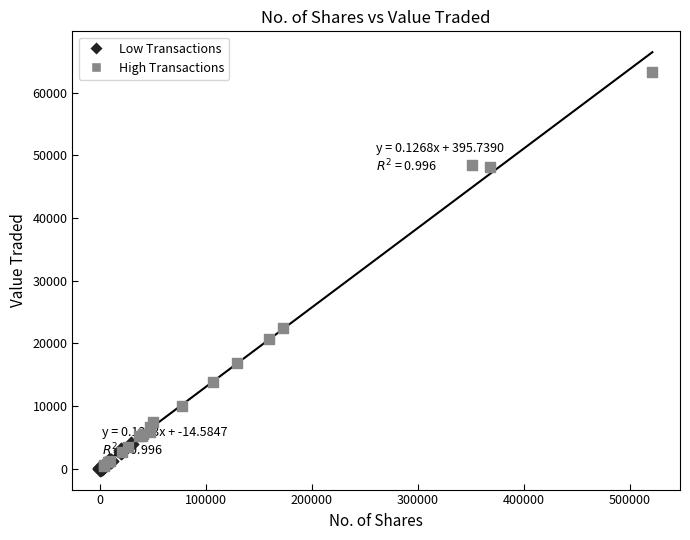

Which series has the largest Y range (max minus min)?

High Transactions